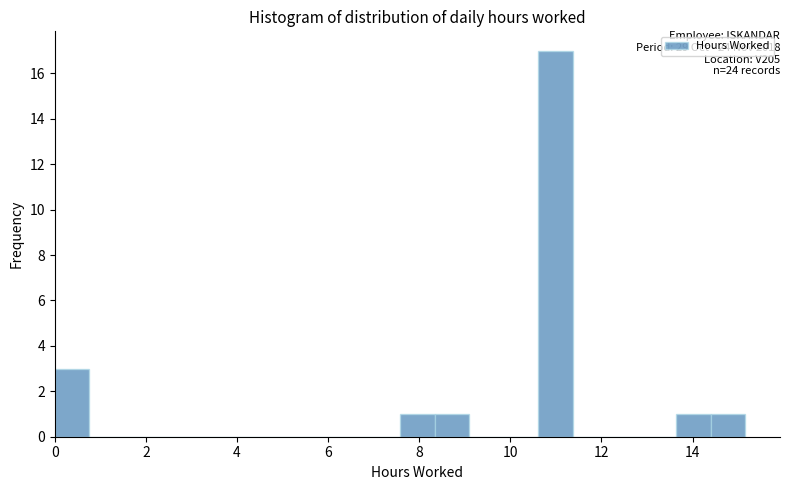

Read against the x-axis, roughly where is the centre of the tallest bar?

11.0